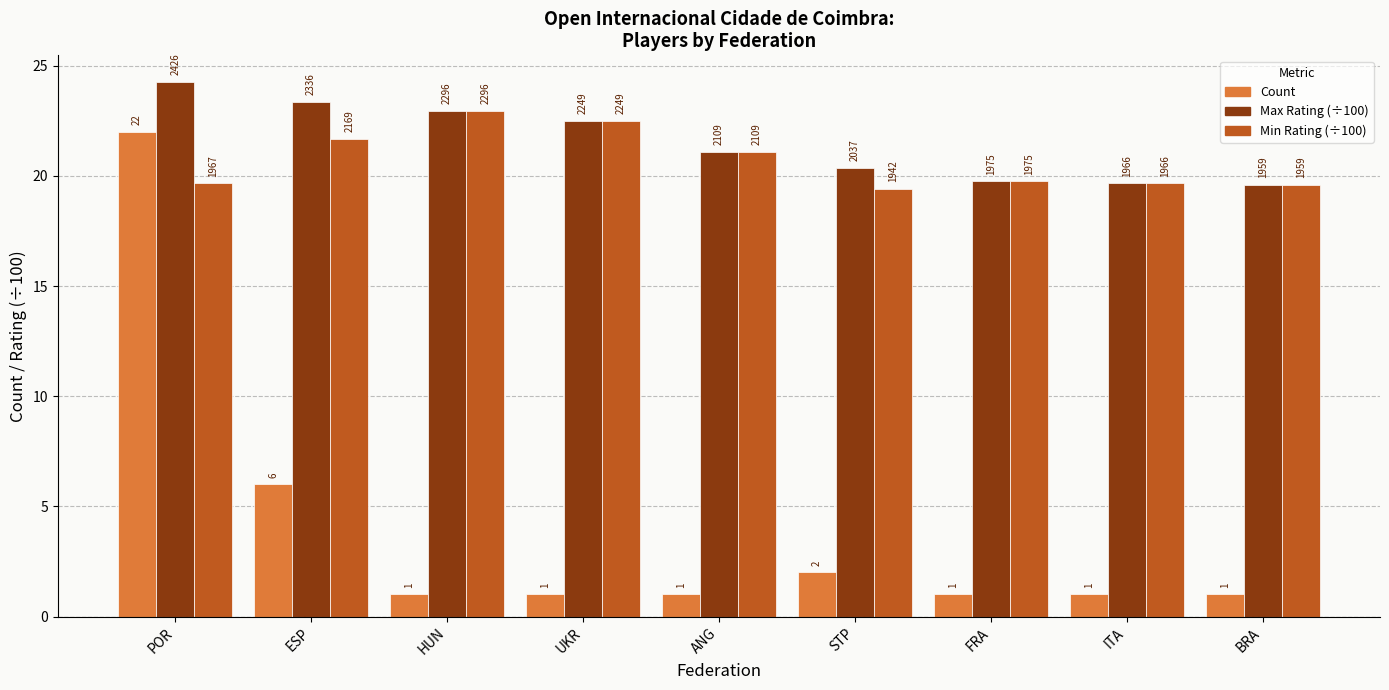

How many bars are there in total?

27